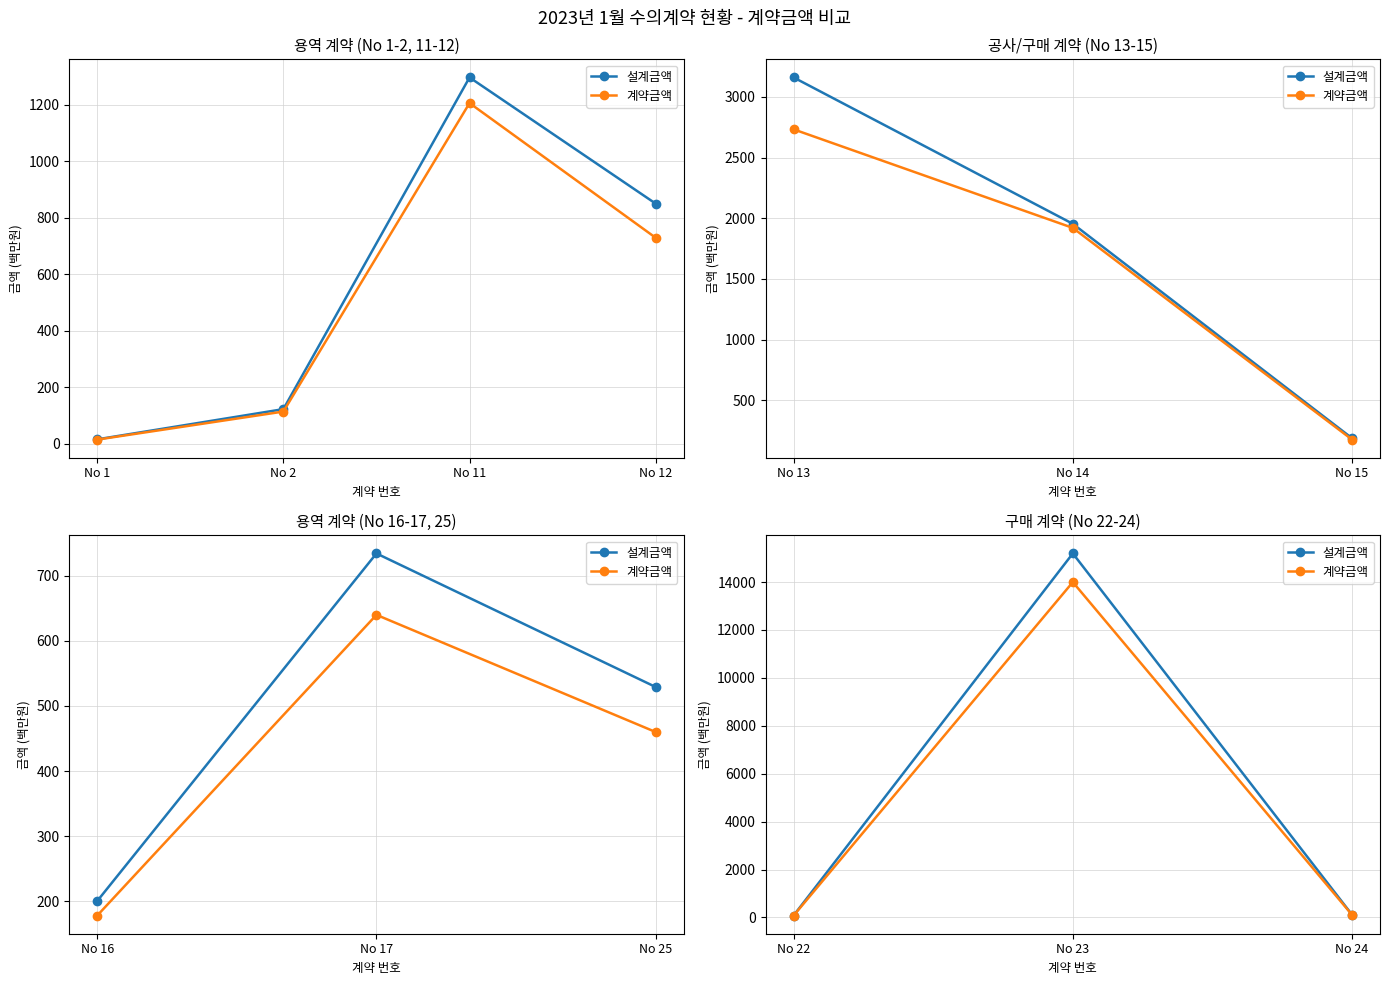

How many data points in 설계금액 are less than 112?

1